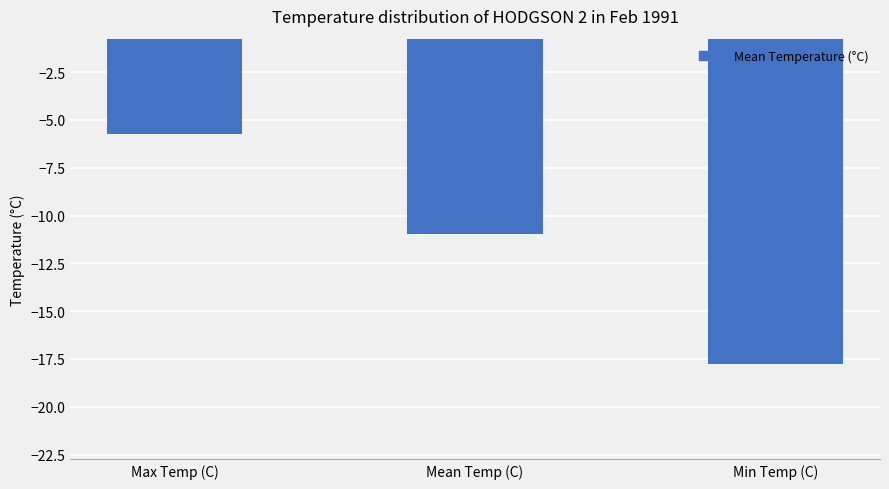

What is the difference between the values at Min Temp (C) and Max Temp (C)?

12.0